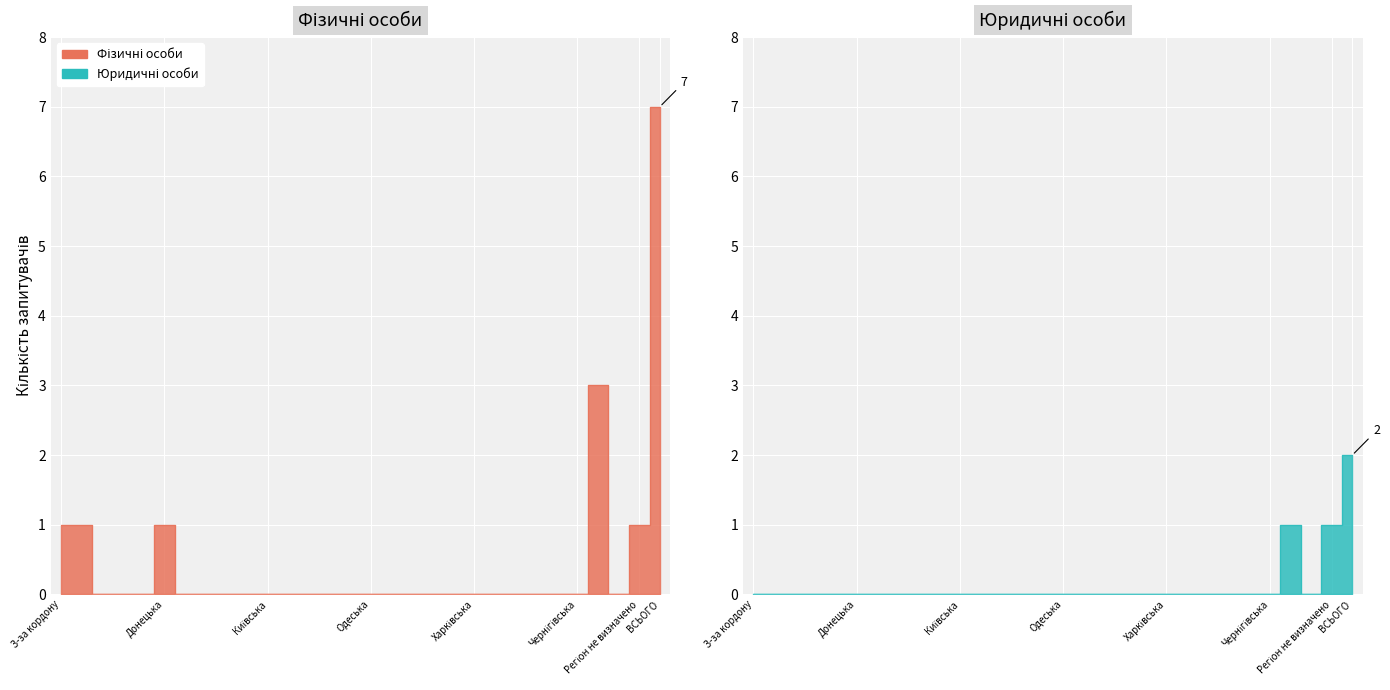

How many interior local valleys does the Фізичні особи series have?

1